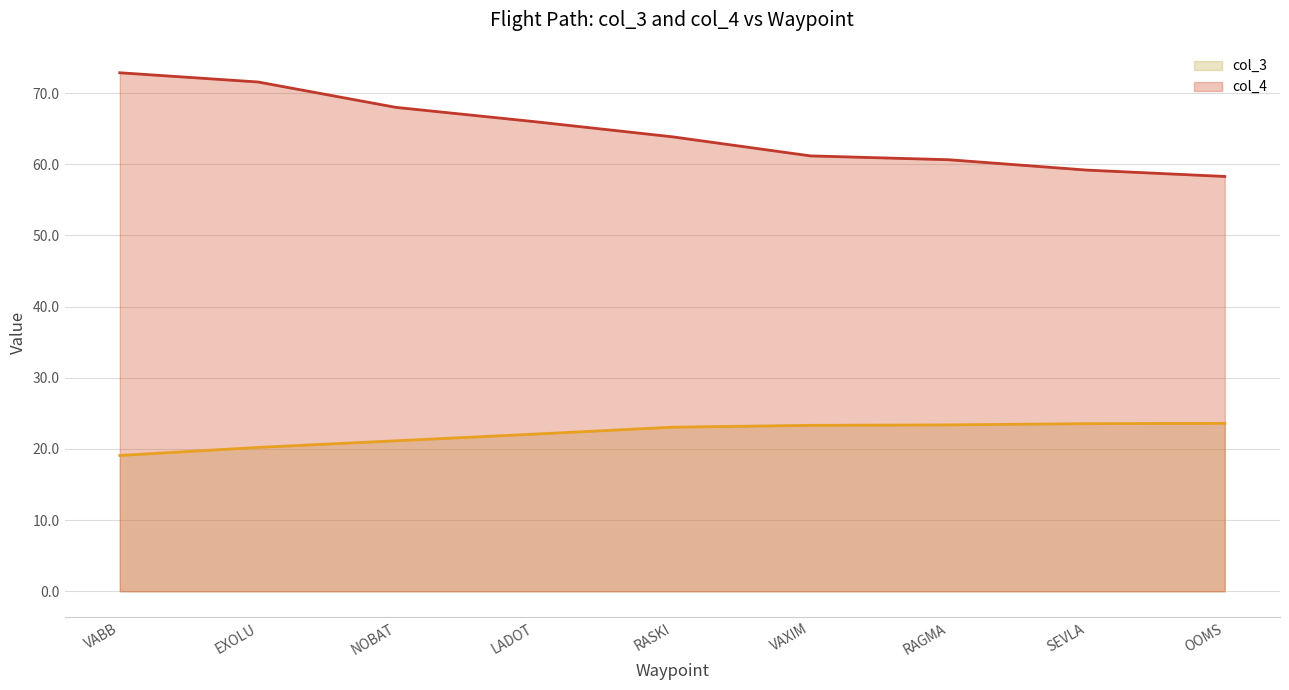

How many values in the col_3 line series exceed 23?

5